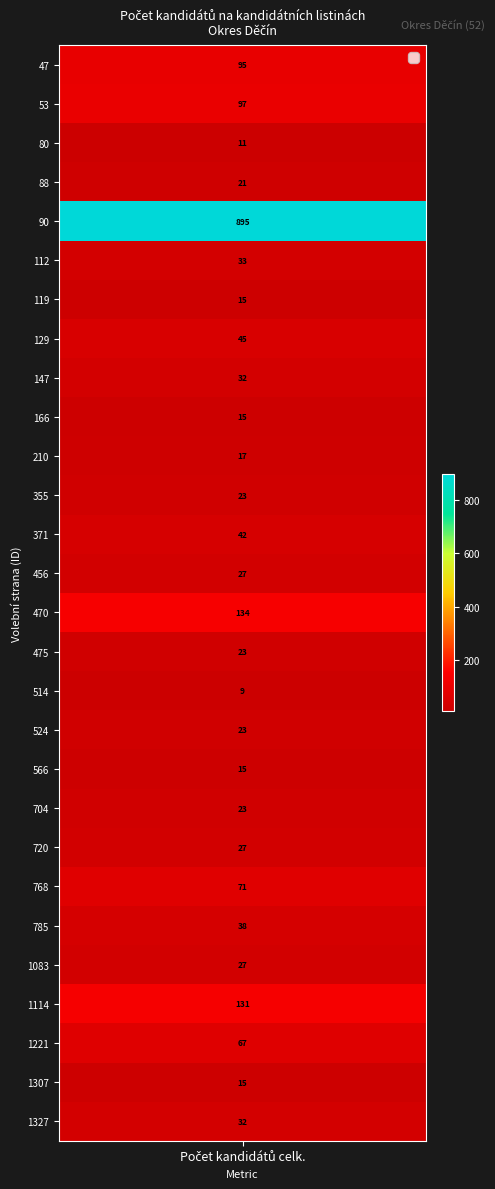

Is it true that the value at 704 is 23?

True